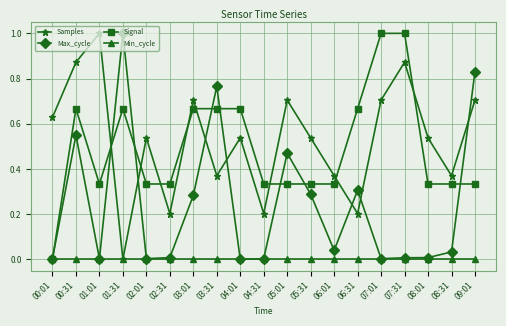

What are all the series names shown in the legend?

Samples, Max_cycle, Signal, Min_cycle